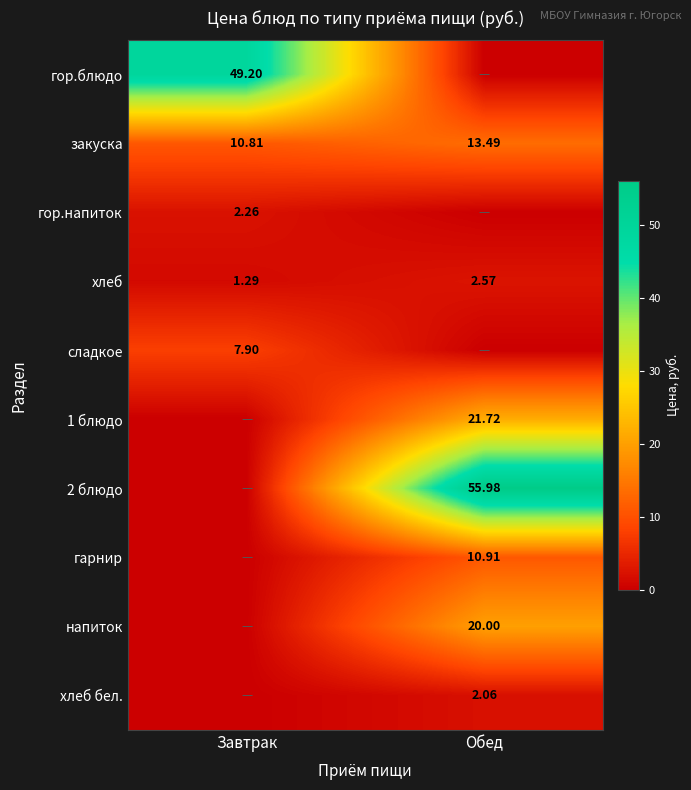

Rank the categories by хлеб value from lowest to highest.

Завтрак, Обед